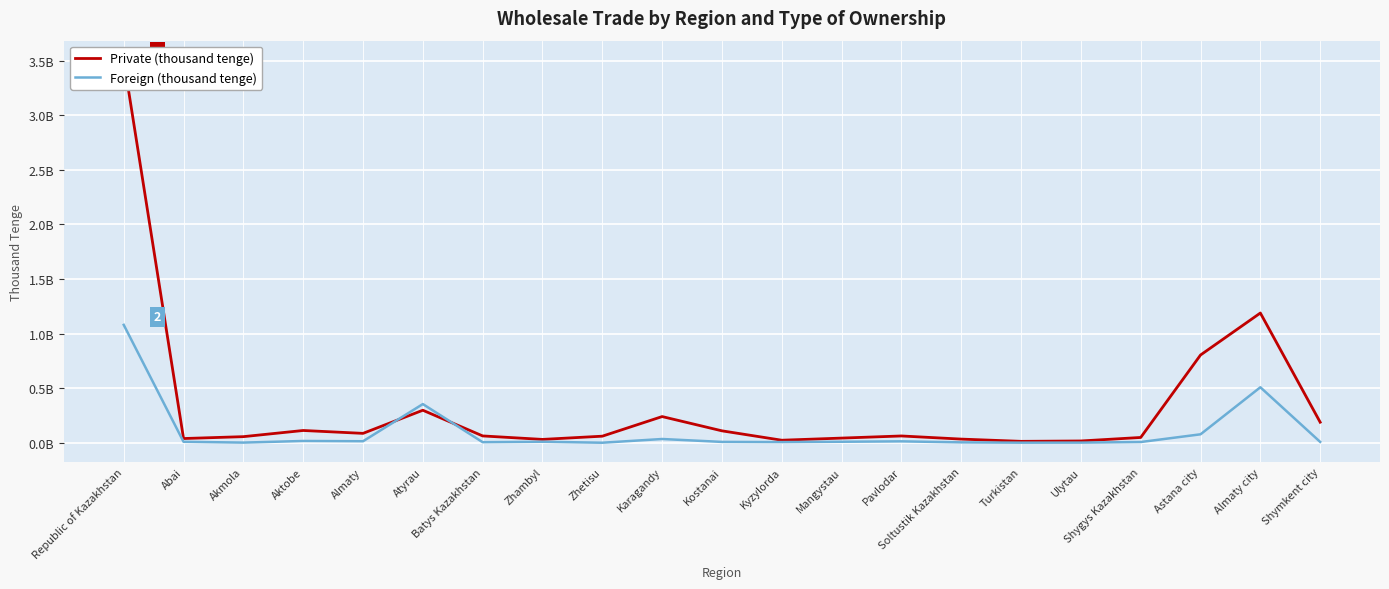

Between which two adjacent categories do Foreign (thousand tenge) and Private (thousand tenge) first intersect?

Almaty and Atyrau